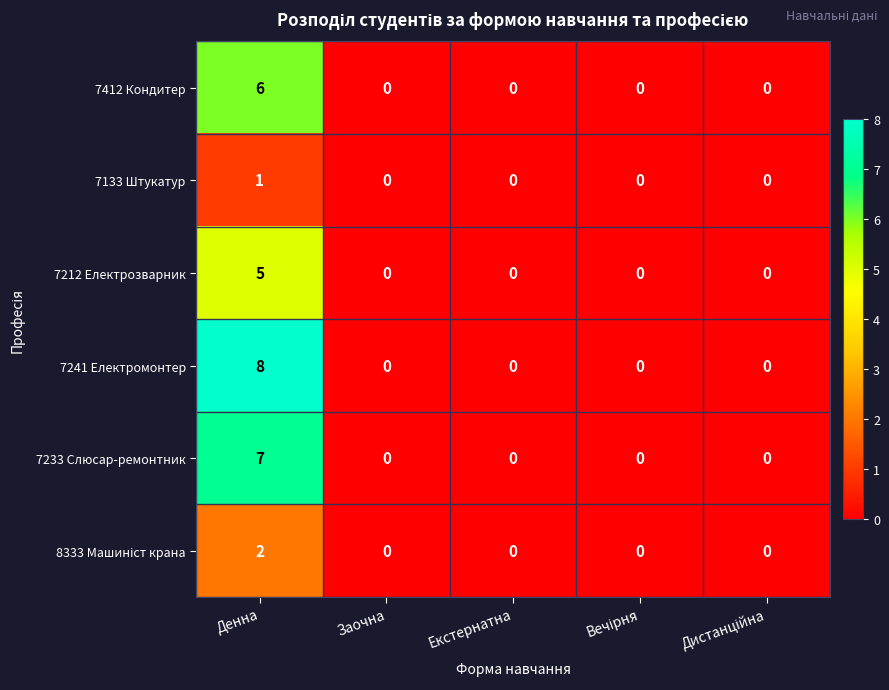

Read the 7241 Електромонтер value at Денна.

8